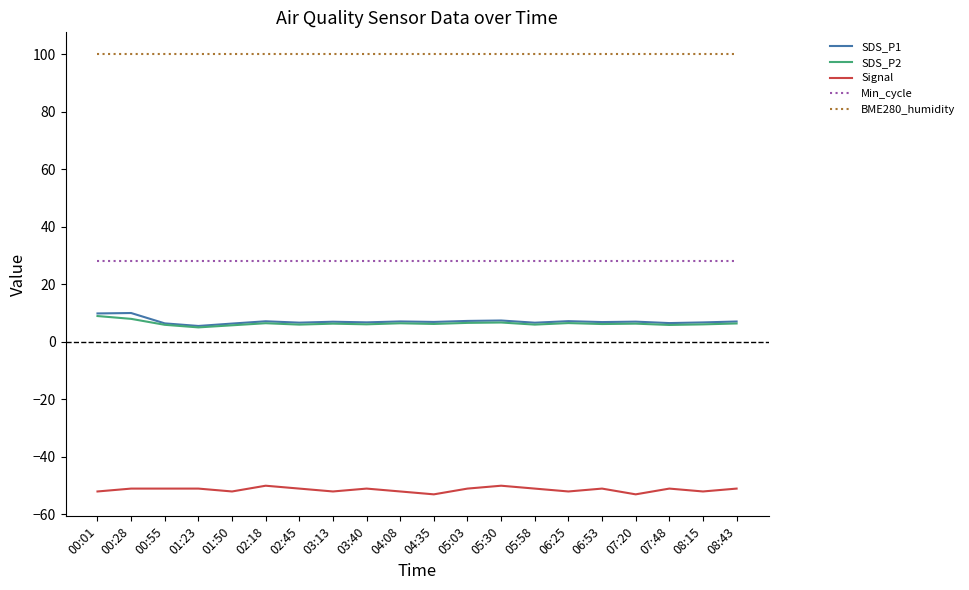

True or false: BME280_humidity and Signal intersect in this chart.

False